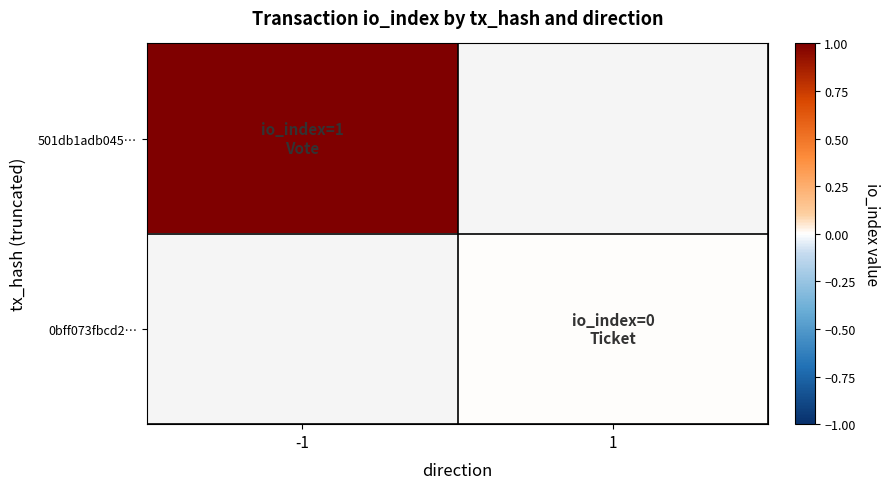

Rank the categories by 0bff073fbcd2… value from highest to lowest.

-1, 1